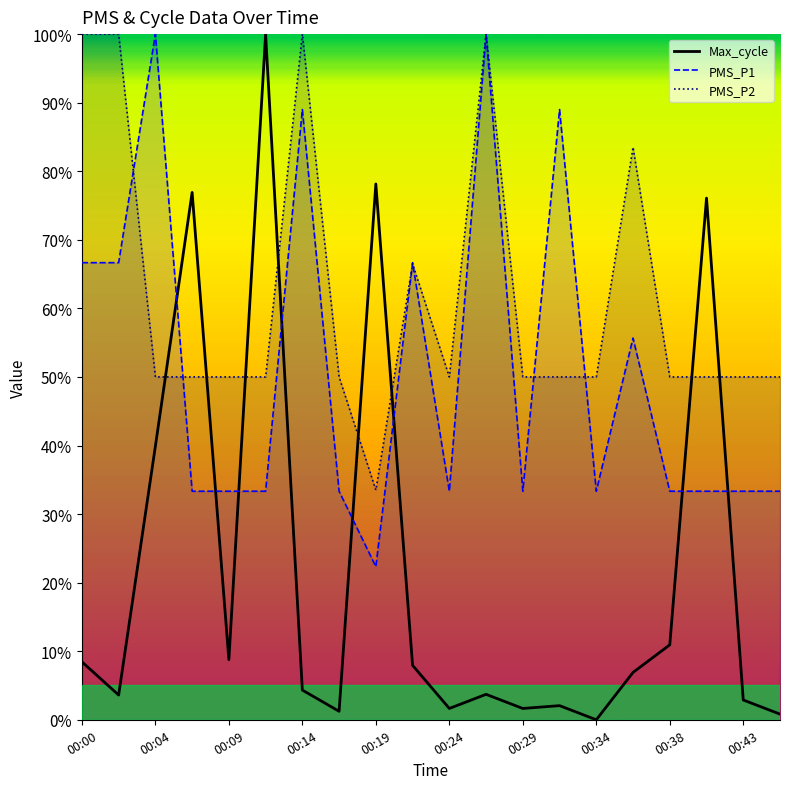

Rank the series by their average value, from lowest to highest.

Max_cycle, PMS_P1, PMS_P2